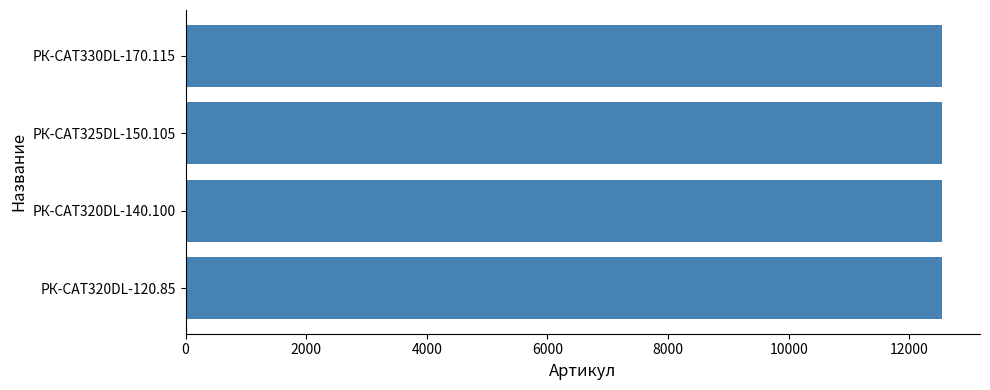

Approximately how many times larger is the value at РК-CAT325DL-150.105 compared to РК-CAT320DL-120.85?

1.0